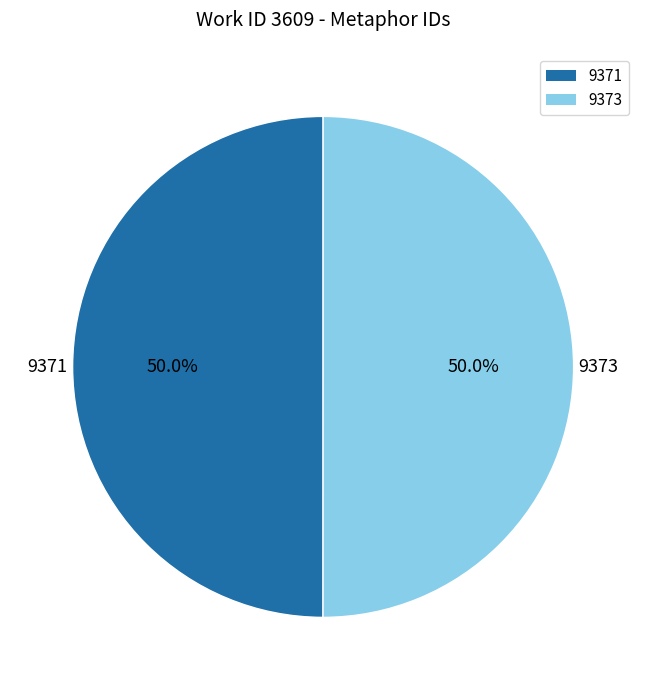

To the nearest percent, what portion does 9371 represent?

50%